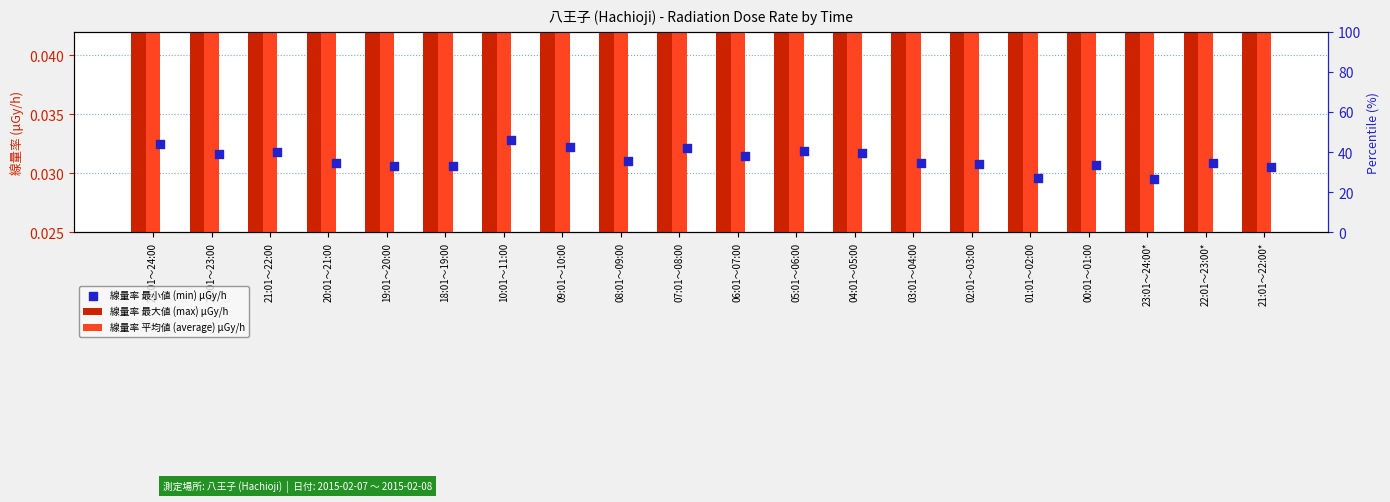

Is the value of 線量率 最大値 (max) μGy/h at 09:01～10:00 greater than the value of 線量率 平均値 (average) μGy/h at 03:01～04:00?

Yes